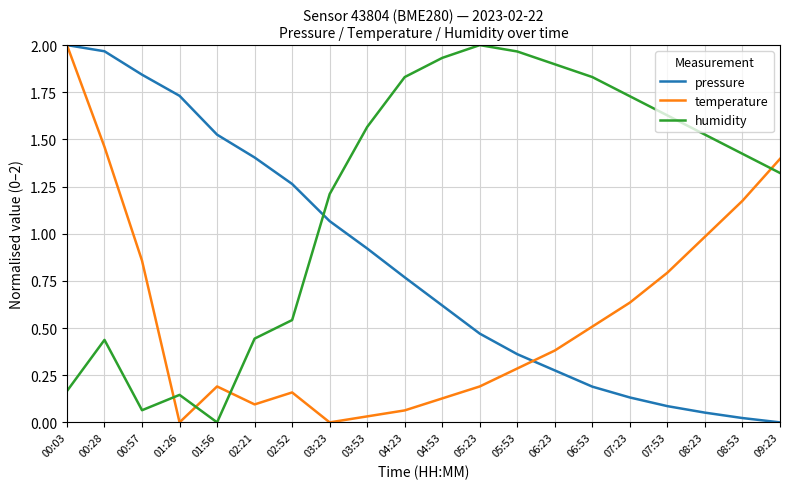

The temperature series shows 0.1 at 04:23. True or false?

True